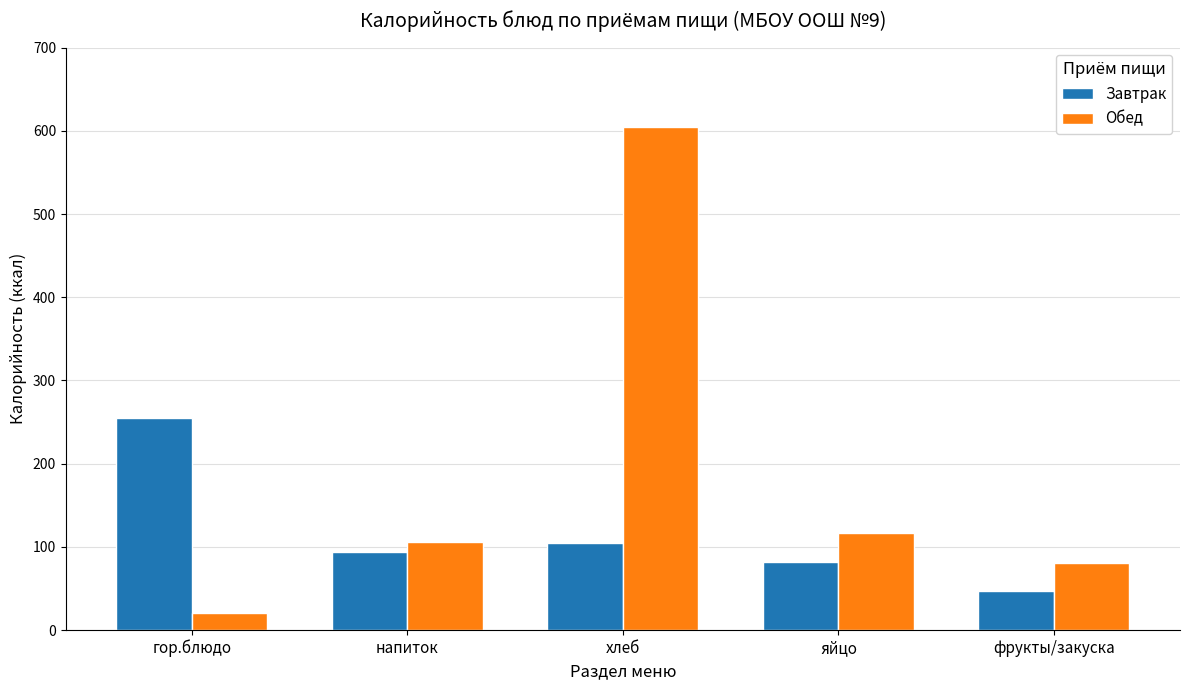

Is it true that Завтрак equals 116 at яйцо?

False